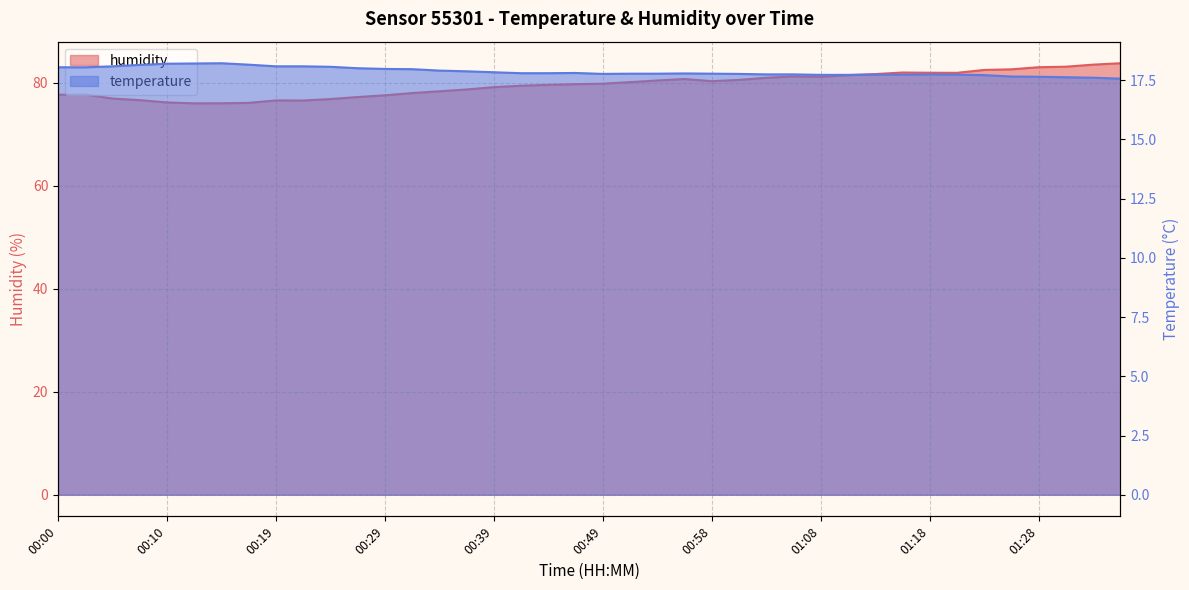

What is the value of the humidity point at the 39th from the left?

83.5